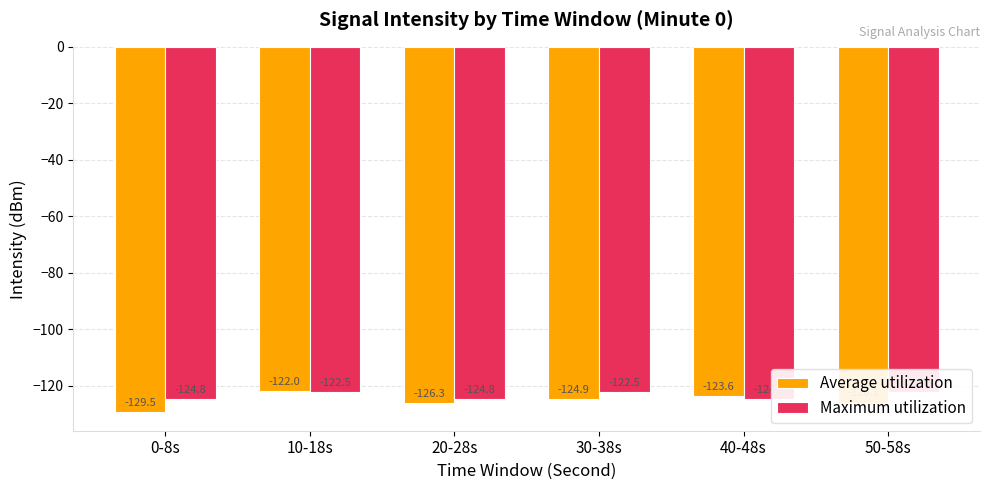

Rank the series by their average value, from lowest to highest.

Average utilization, Maximum utilization